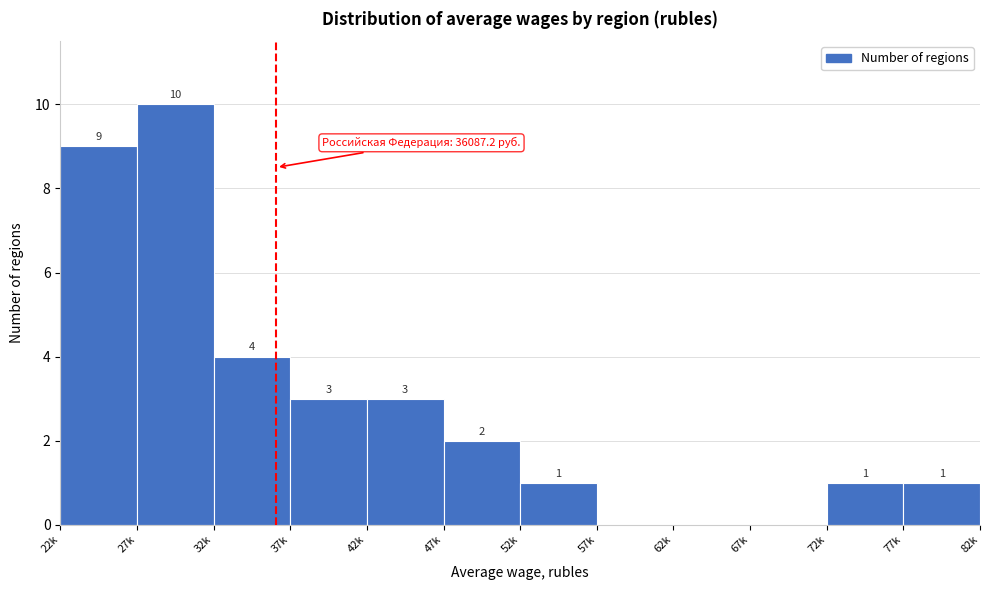

Reading right to left, what are all the values shown in this chart?

77k=1	72k=1	67k=0	62k=0	57k=0	52k=1	47k=2	42k=3	37k=3	32k=4	27k=10	22k=9